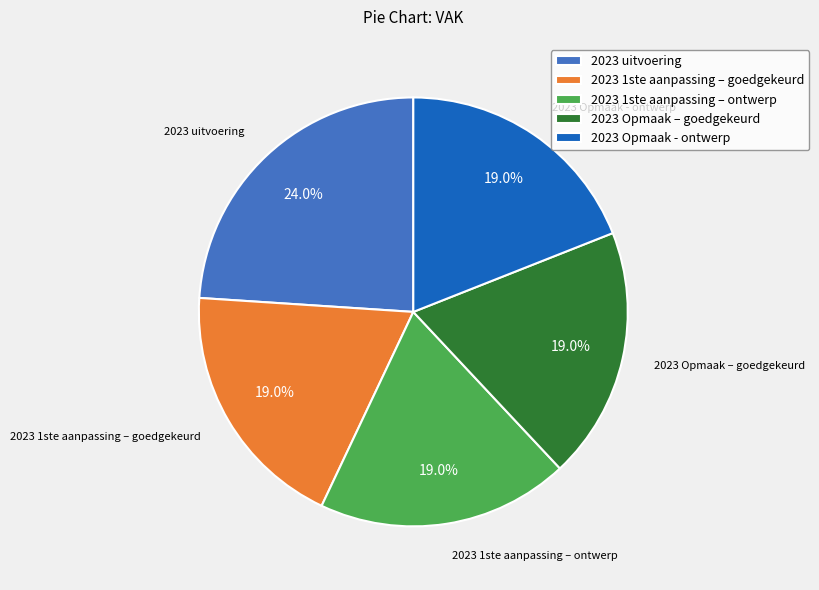

Does any single category account for the majority?

No